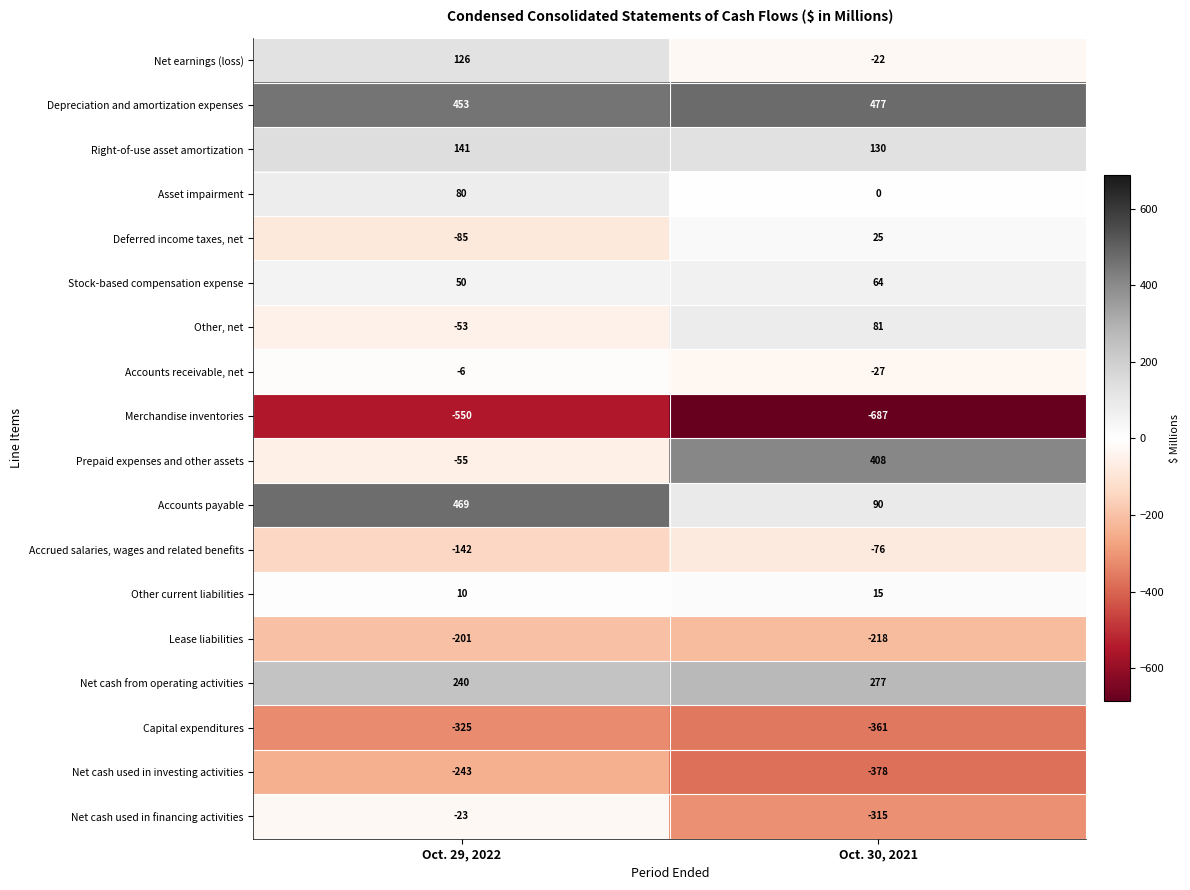

The value of Other current liabilities at Oct. 30, 2021 is 15. True or false?

True